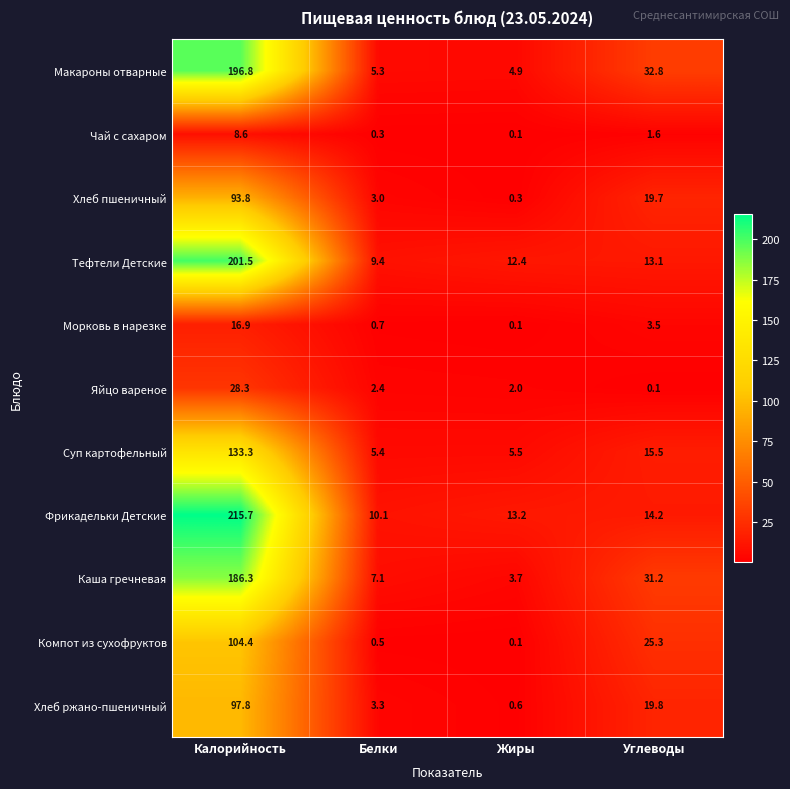

Which category has the highest value across all series?

Калорийность